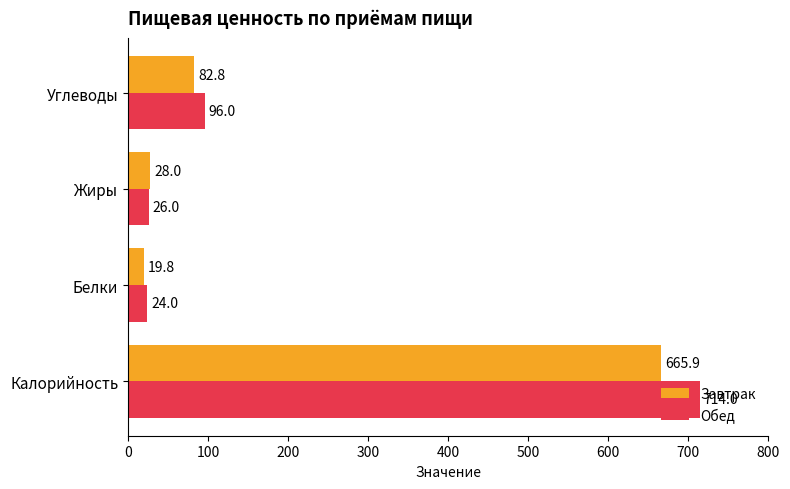

What value does the Завтрак series have at Жиры?

28.0